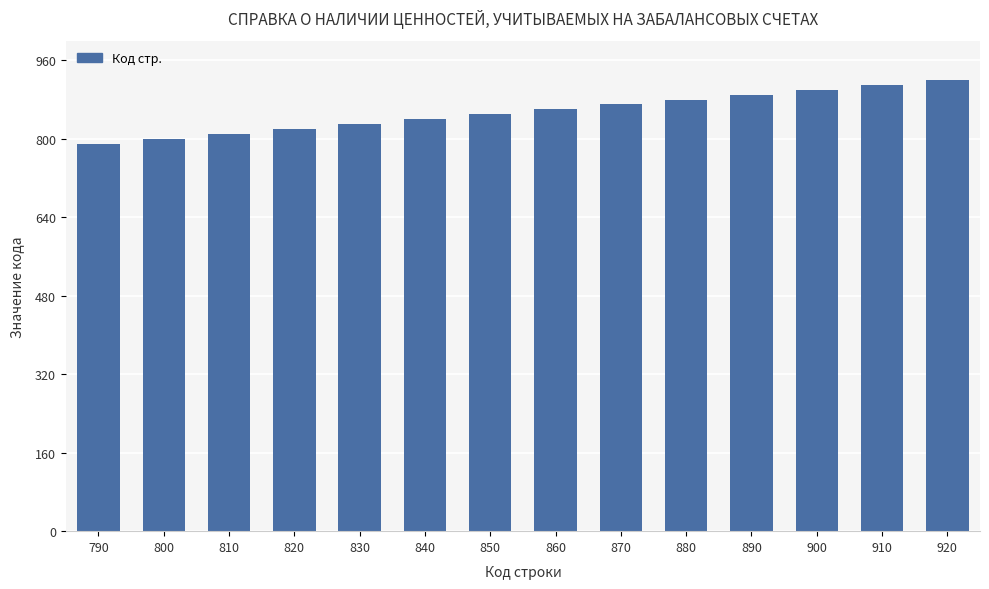

Which label corresponds to the largest value in the chart?

920